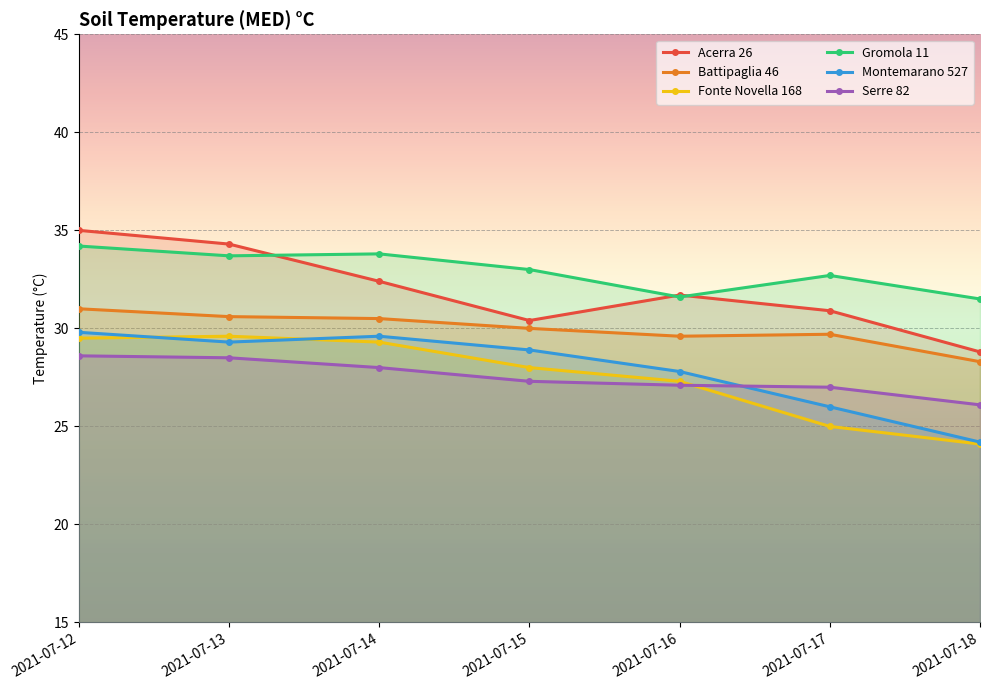

Is it true that Gromola 11 equals 46.2 at 2021-07-18?

False